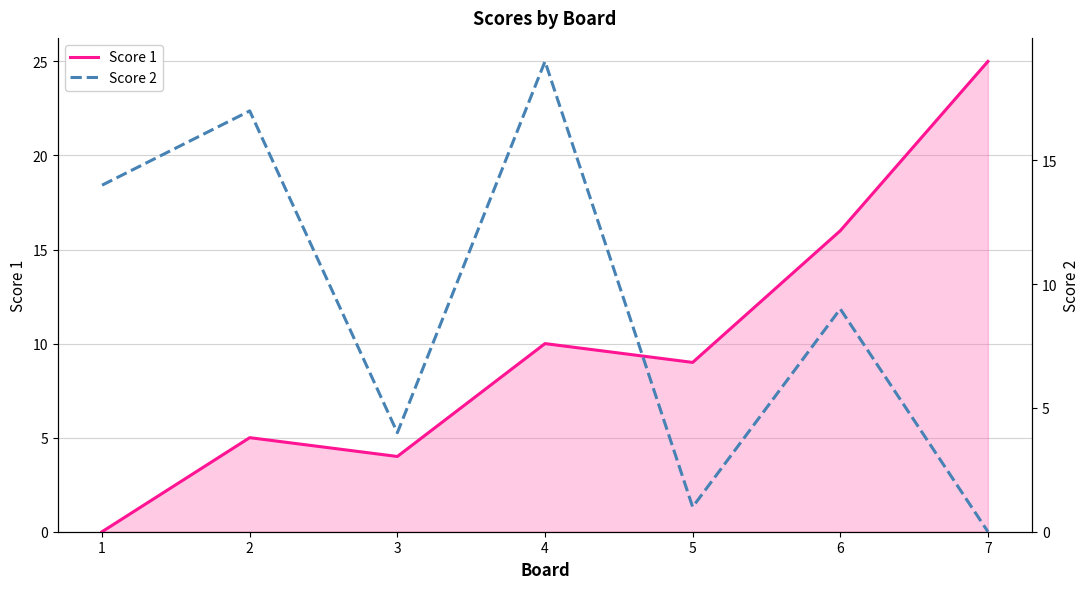

The value of Score 1 at 7 is 15. True or false?

False